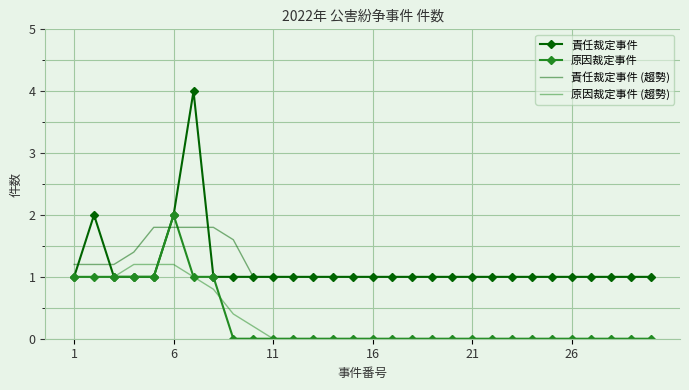

What is the maximum value shown in the chart?

4.0